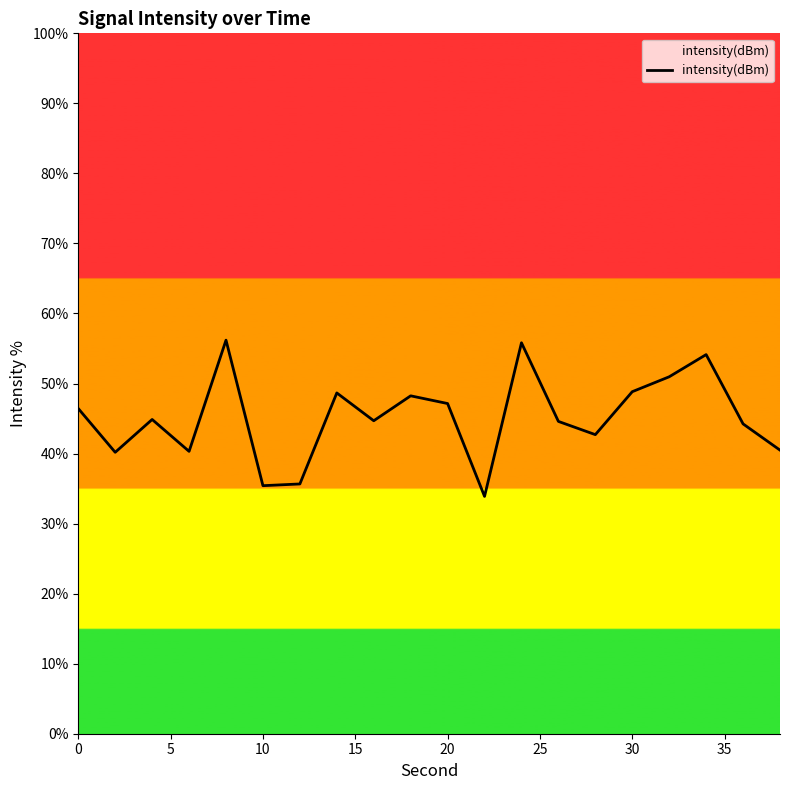

What is the minimum value shown in the chart?

33.9